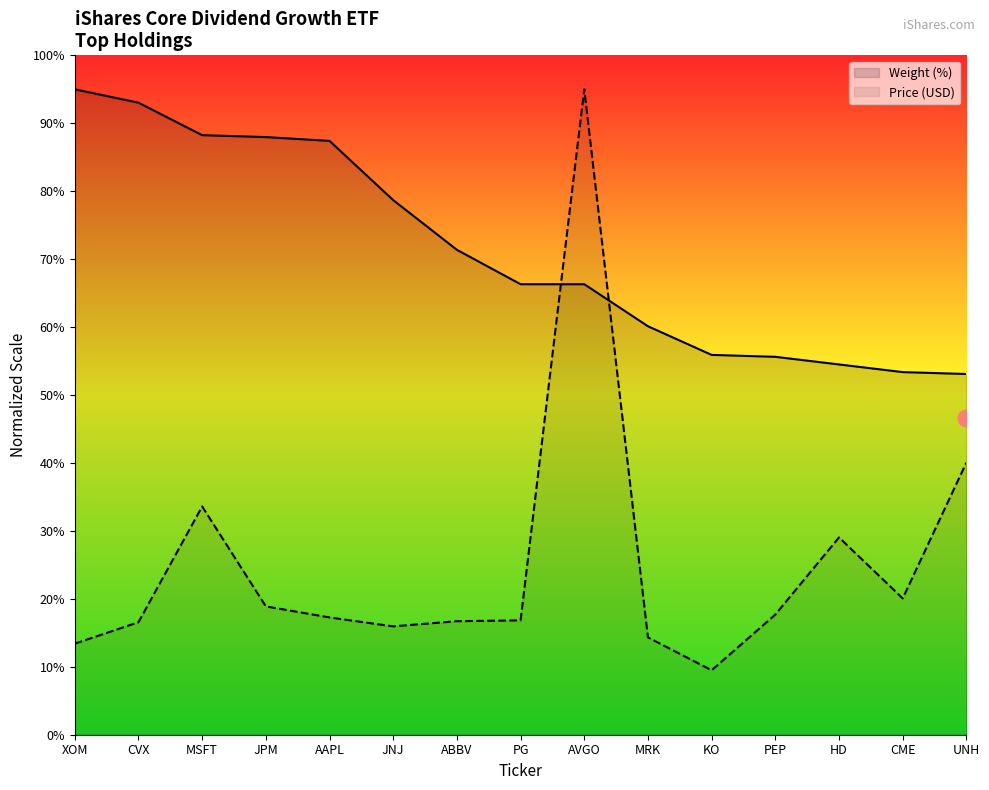

After their last crossing, which series has the higher values: Price (USD) or Weight (%)?

Weight (%)